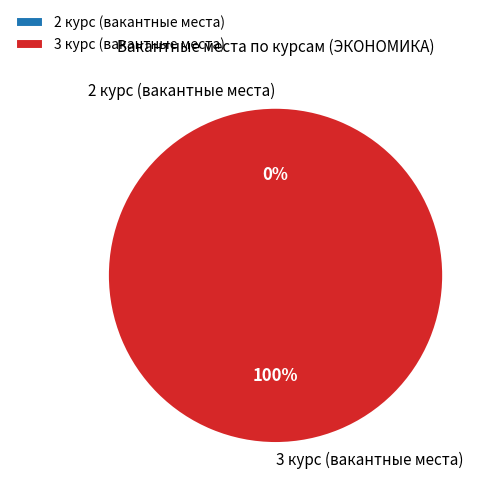

What is the smallest slice in the pie chart?

2 курс (вакантные места)